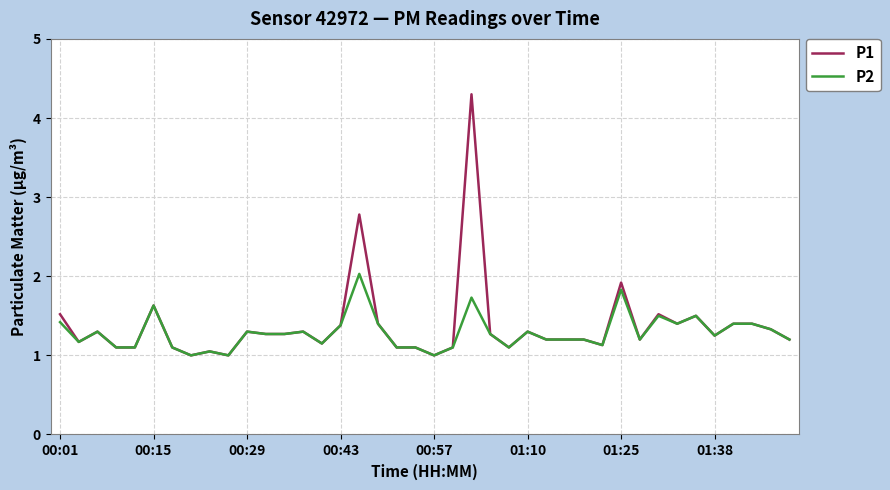

Which series has the widest spread of values?

P1